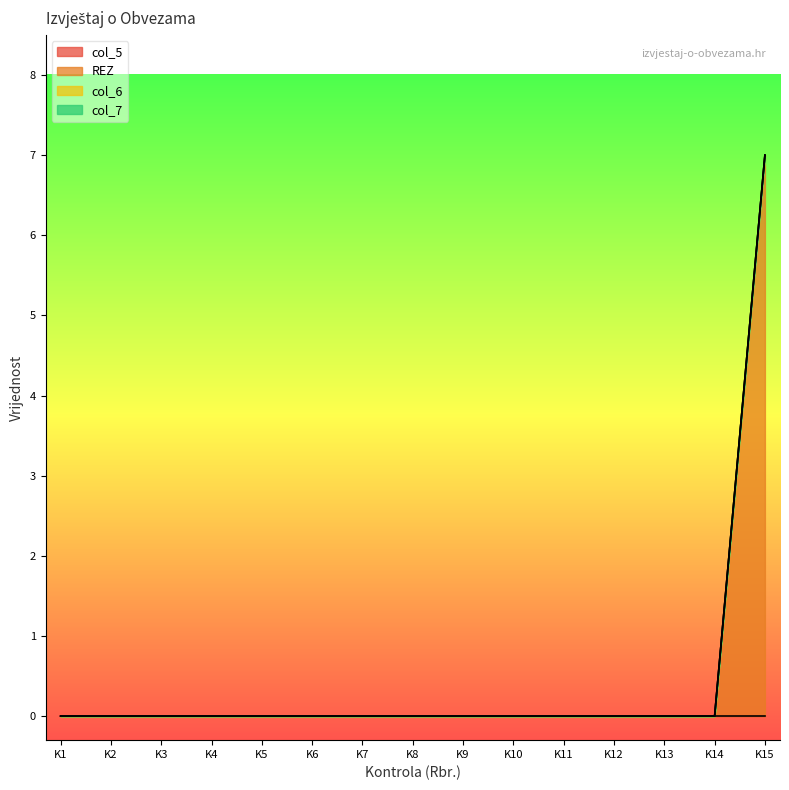

Between 1 and 14, which series saw the biggest shift?

col_5